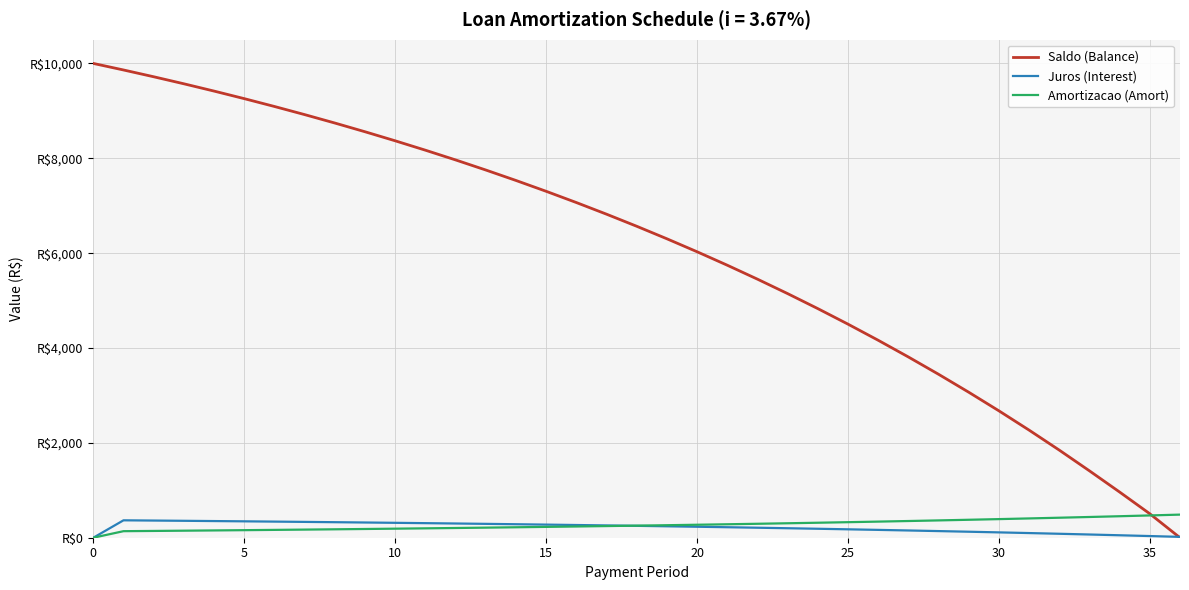

True or false: Amortizacao (Amort) has more than 2 interior local peaks.

False